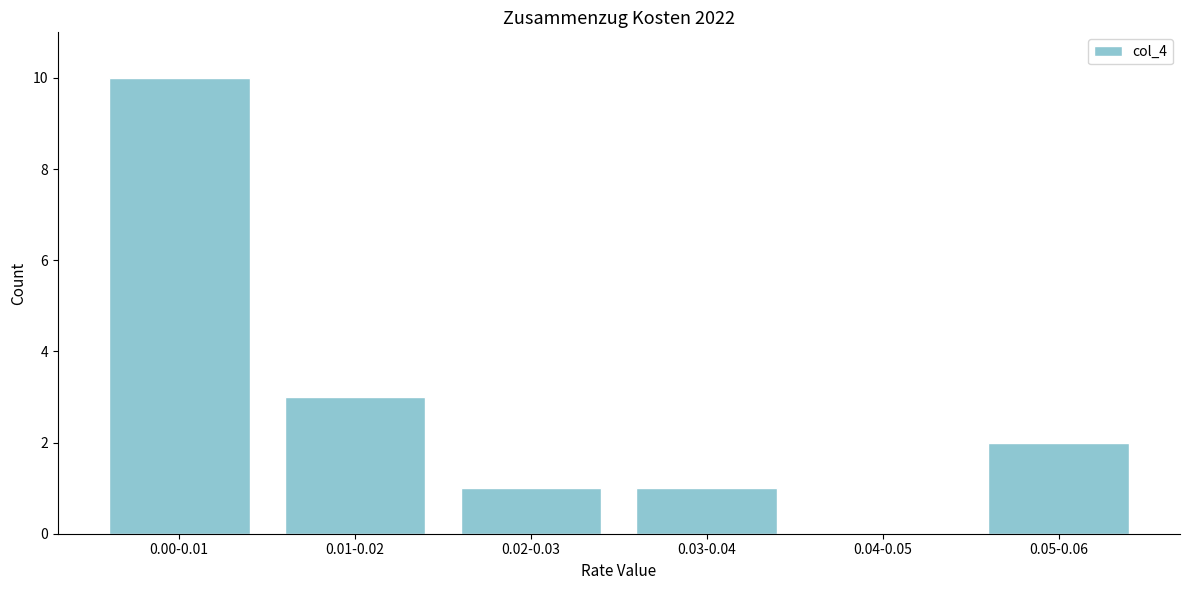

Reading left to right, extract all data points from this chart.

0.00-0.01=10	0.01-0.02=3	0.02-0.03=1	0.03-0.04=1	0.04-0.05=0	0.05-0.06=2